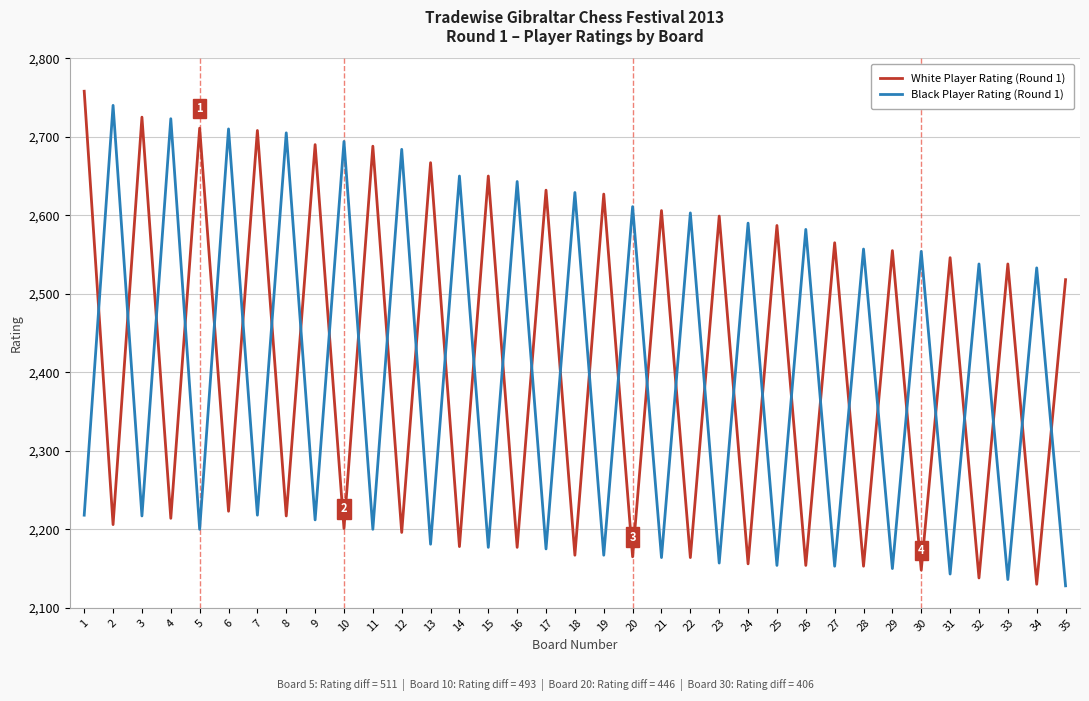

What is the spread (max minus min) of values at 12?

488